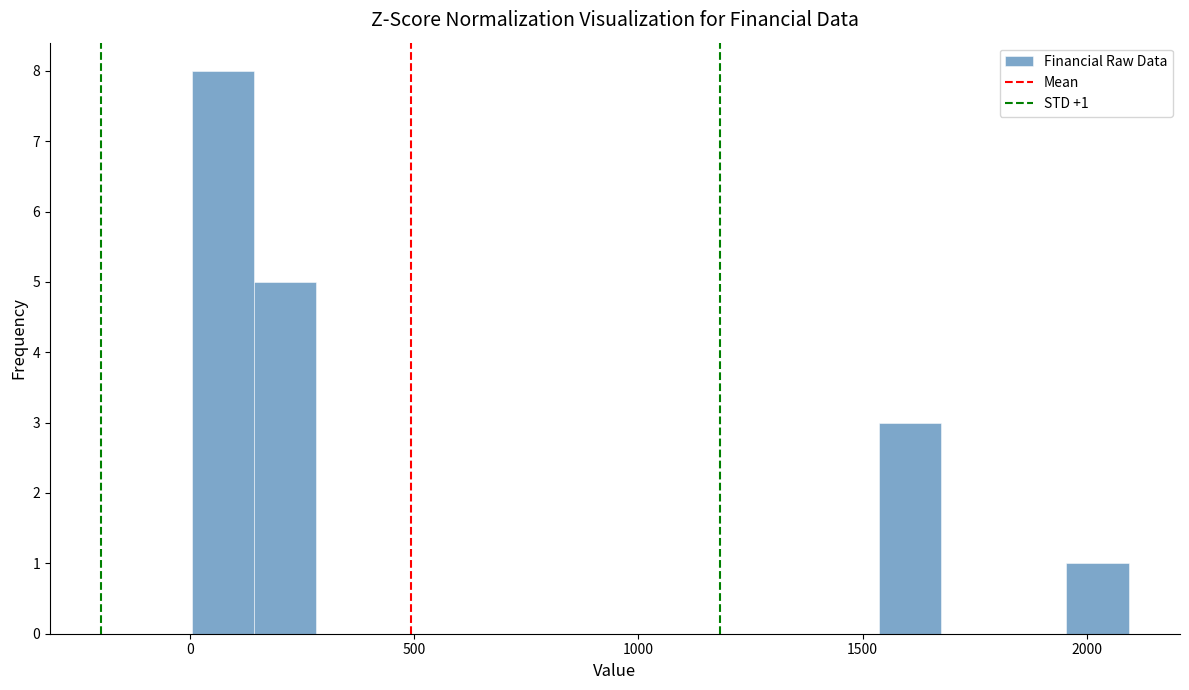

Around what value on the x-axis is the tallest bar? Give the approximate position of its centre, as read against the axis.

50